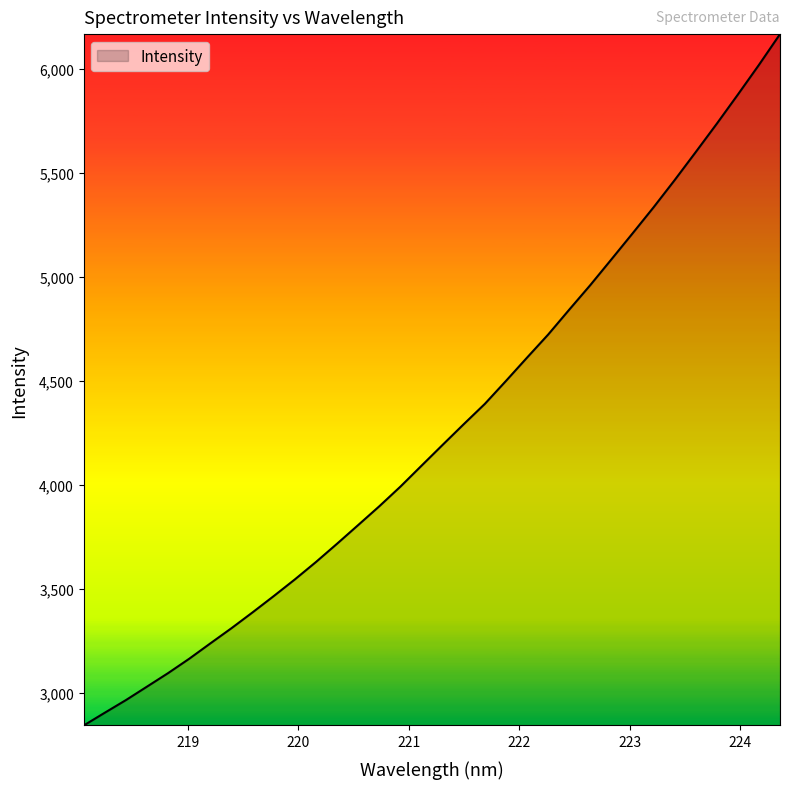

What is the difference between the maximum and minimum values?

3324.2